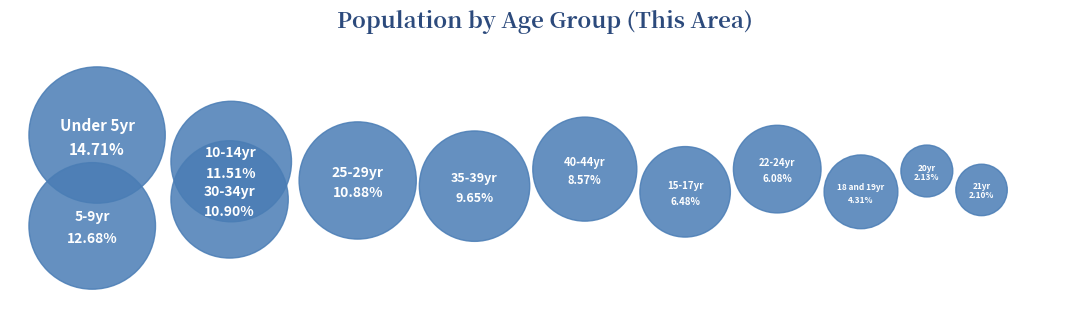

Approximately how many times larger is the value at 21 years compared to Under 5 years?

0.1